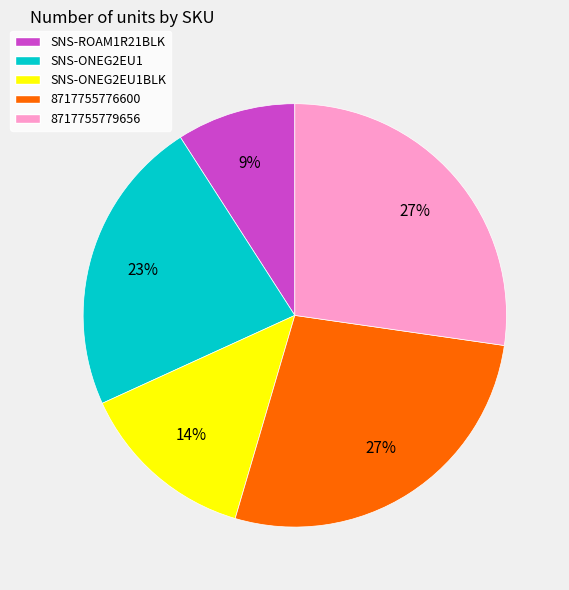

Combined, do 8717755776600 and SNS-ONEG2EU1BLK account for over 50%?

No